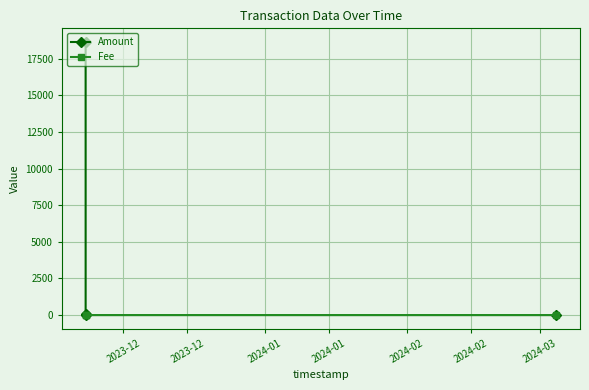

How many data points in Amount are less than 98?

2